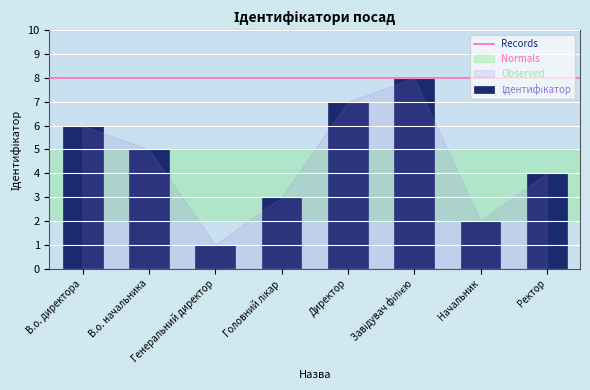

What is the greatest value displayed?

8